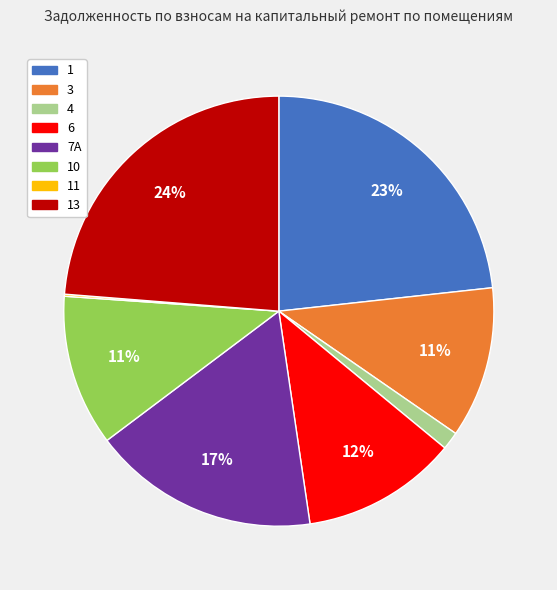

To the nearest percent, what is the difference between the largest and smallest slice percentages?

24%